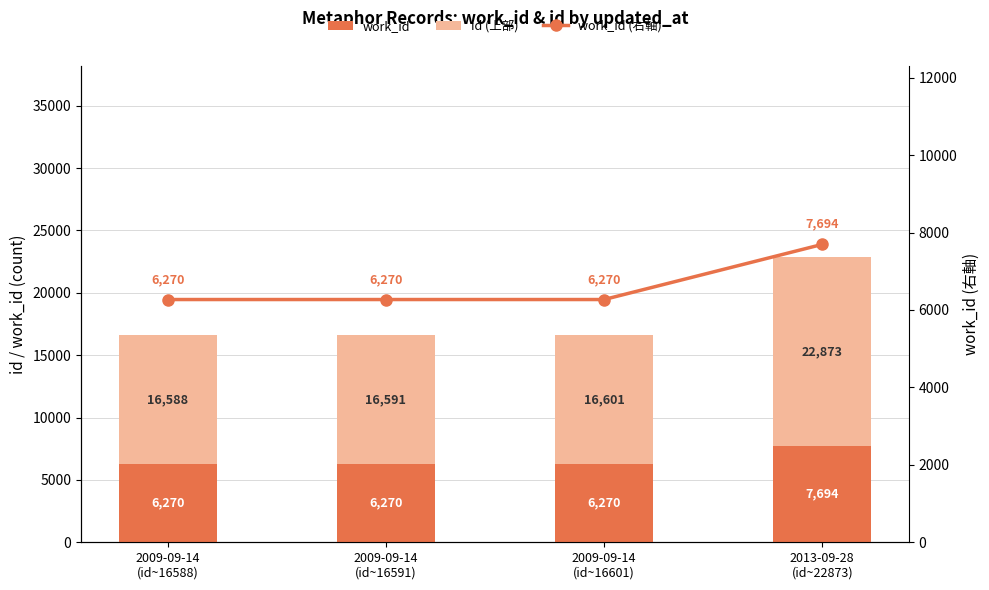

What is the minimum value for work_id?

6270